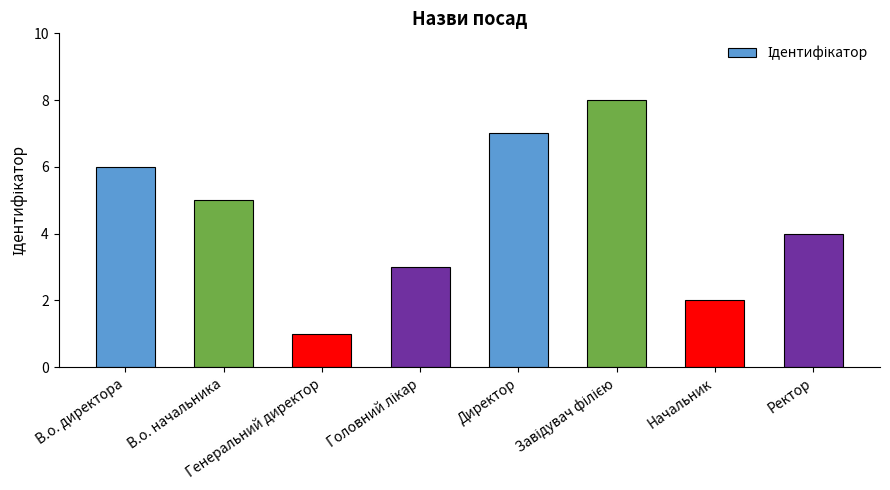

What is the ratio of the value at Директор to the value at Генеральний директор?

7.0